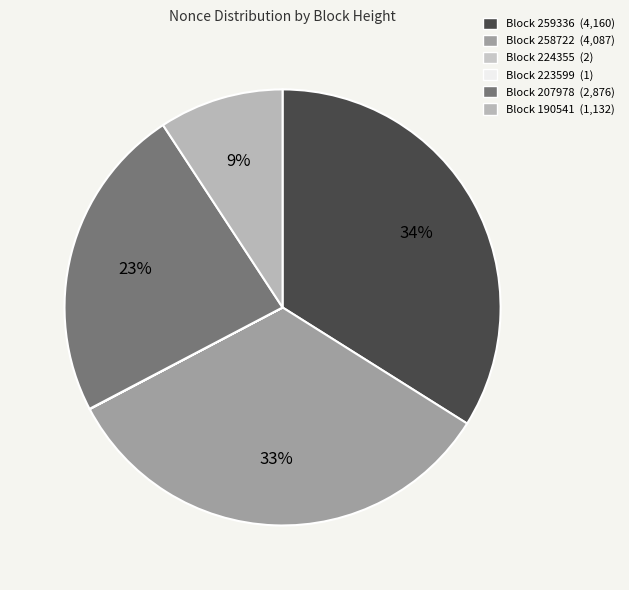

What is the largest slice in the pie chart?

Block 259336 (4,160)